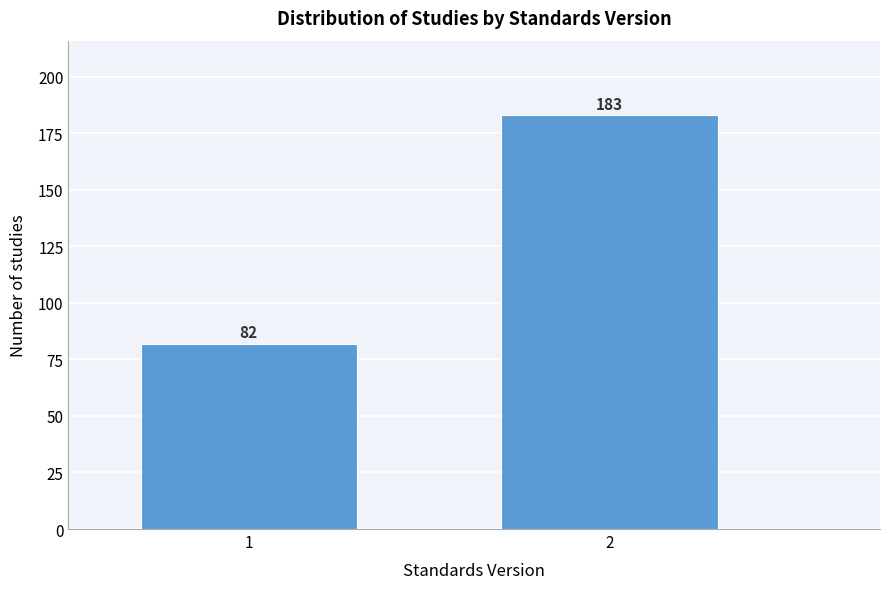

Reading left to right, list all the values displayed in this chart.

1=82	2=183